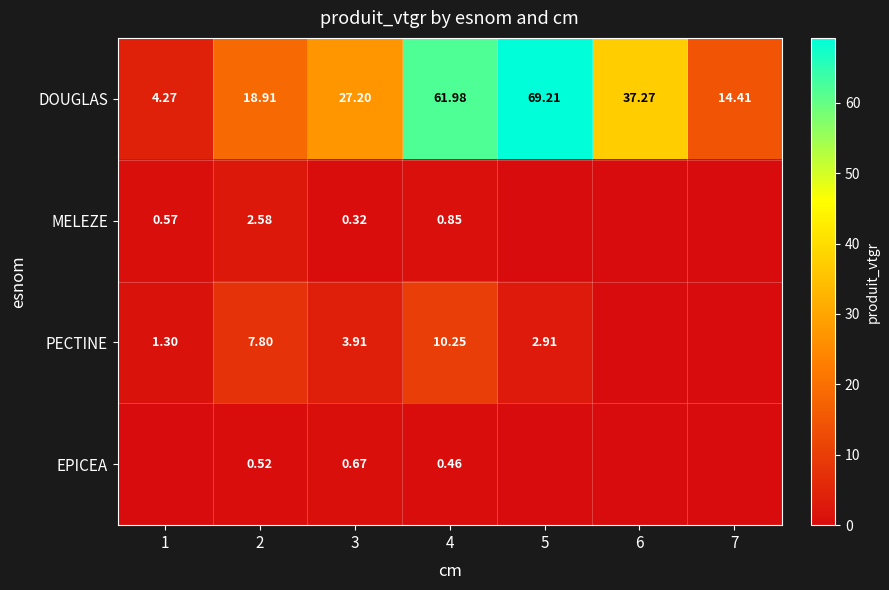

How many categories are shown in the chart?

7